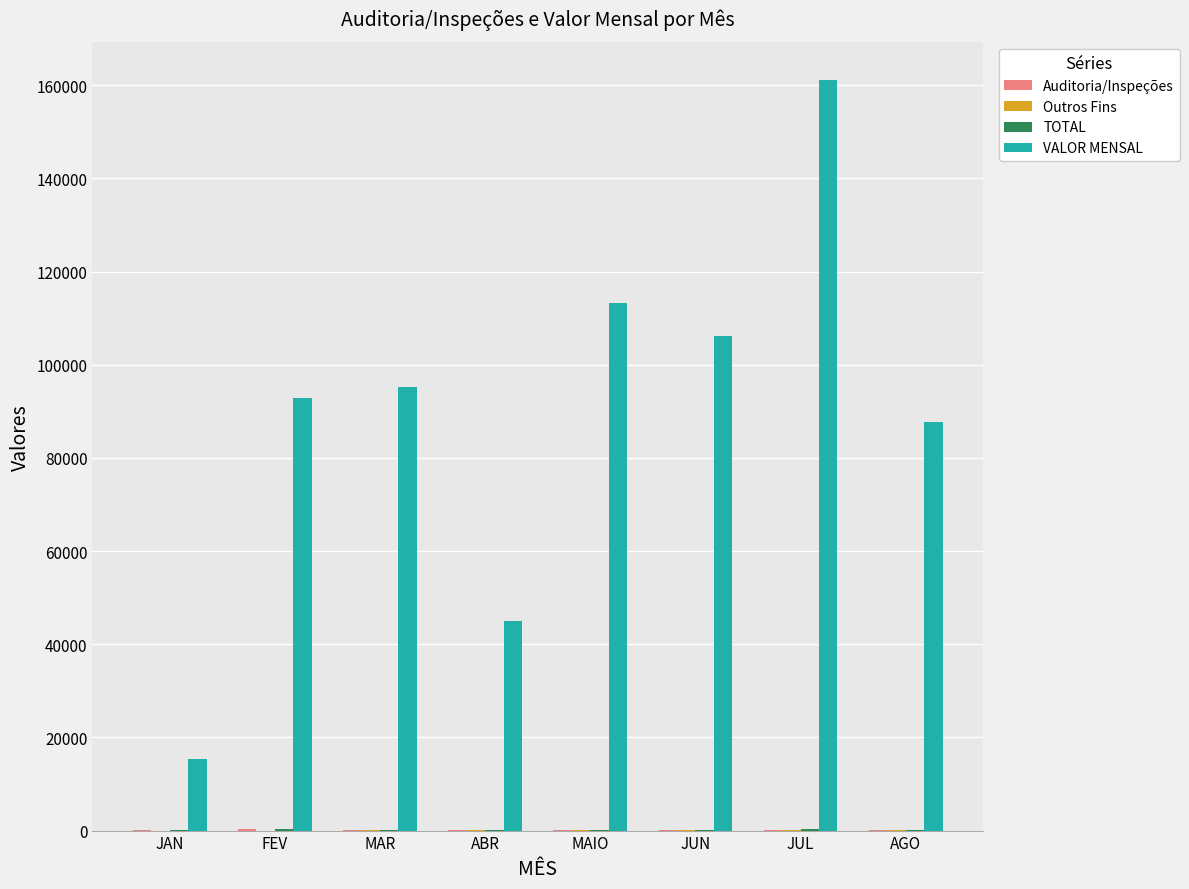

The VALOR MENSAL series shows 140860.4 at AGO. True or false?

False